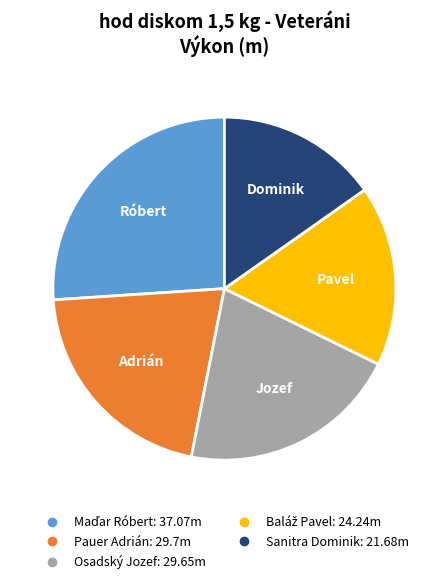

Is Pauer Adrián the majority of the pie?

No